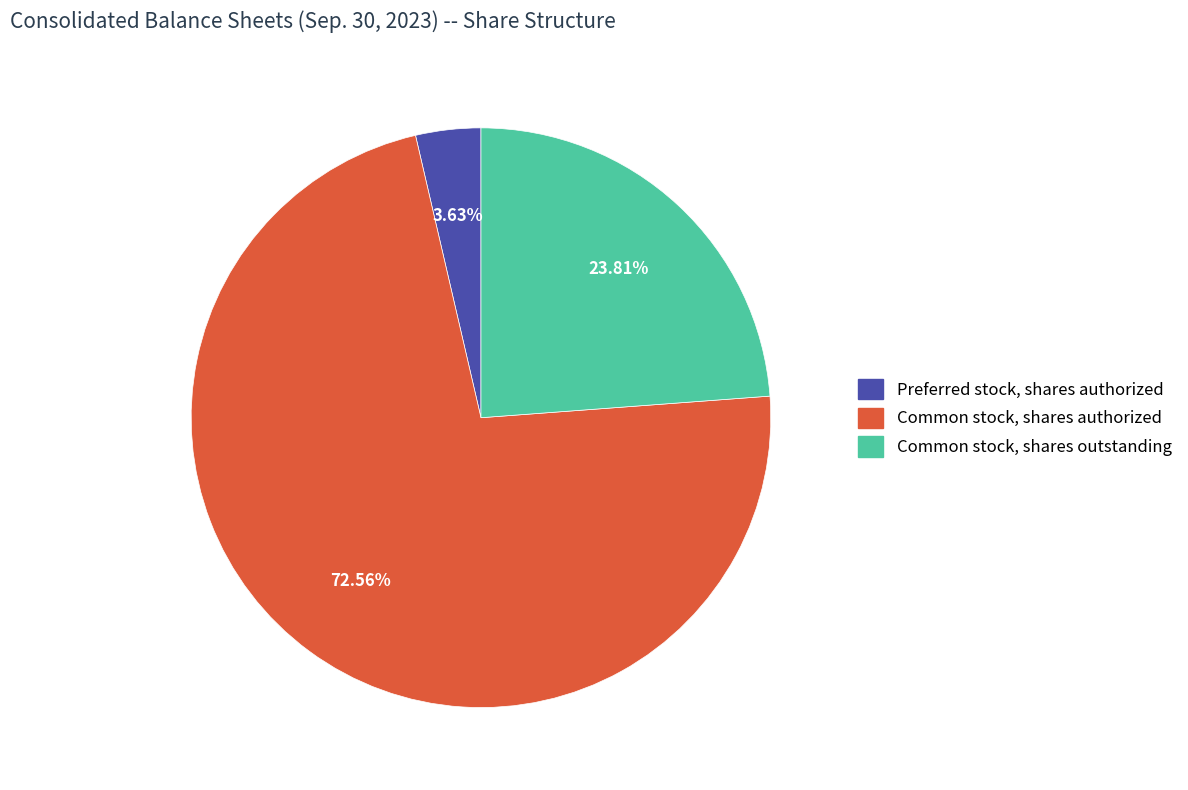

To the nearest percent, what portion does Preferred stock, shares authorized represent?

4%